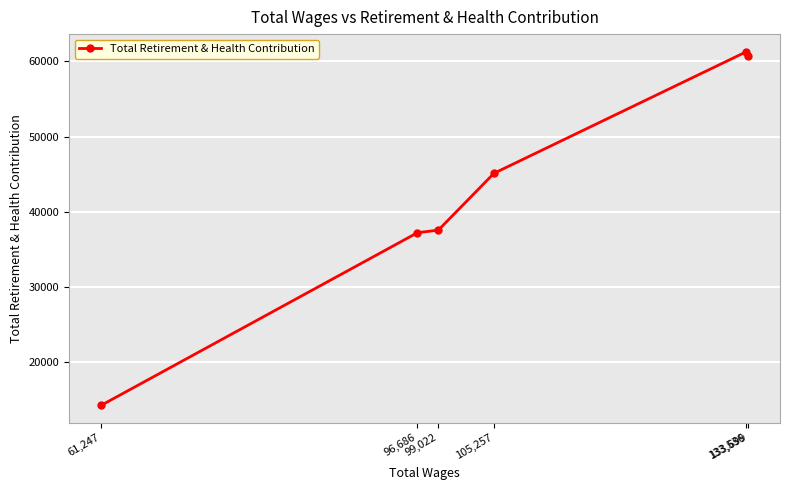

What is the change in value from 133,699 to 133,536?

+628